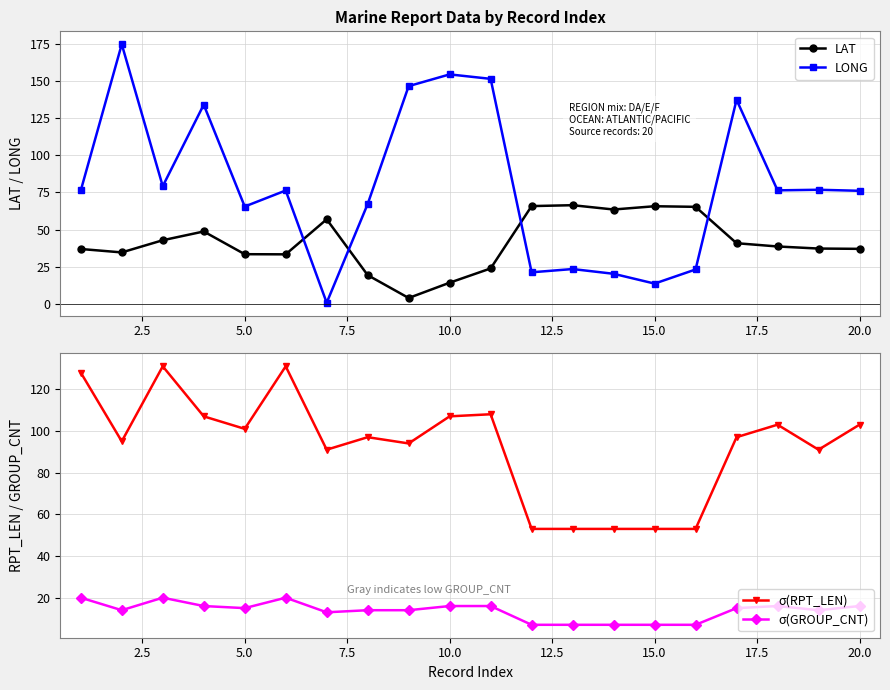

Which series ends up on top after the final intersection of LAT and LONG?

LONG